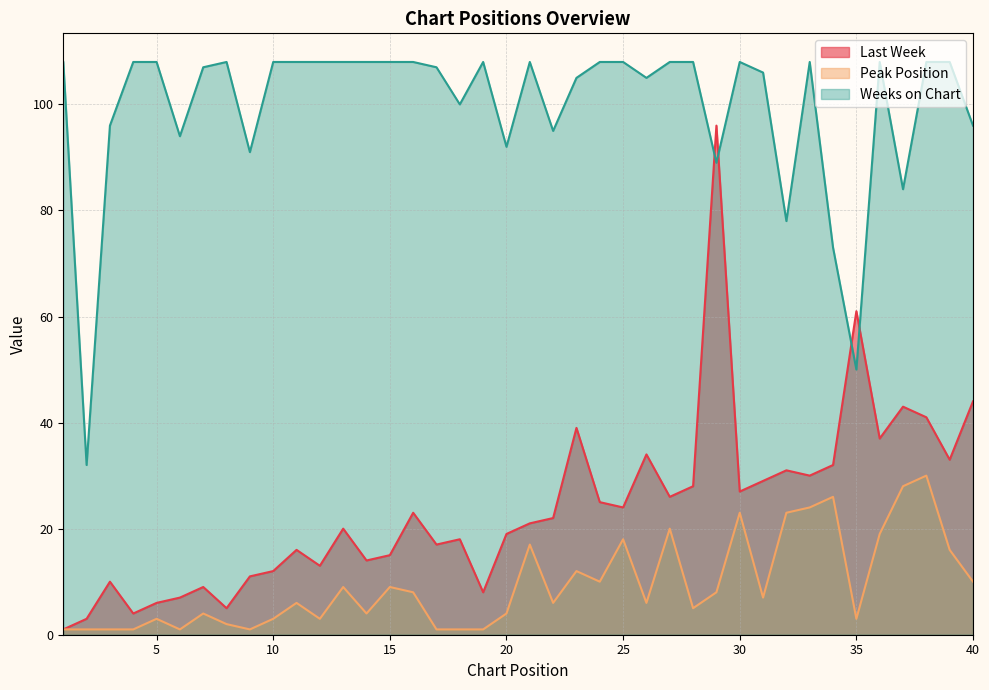

Reading left to right, what are all the values shown in this chart?

Last Week: 1	3	10	4	6	7	9	5	11	12	16	13	20	14	15	23	17	18	8	19	21	22	39	25	24	34	26	28	96	27	29	31	30	32	61	37	43	41	33	44
Peak Position: 1	1	1	1	3	1	4	2	1	3	6	3	9	4	9	8	1	1	1	4	17	6	12	10	18	6	20	5	8	23	7	23	24	26	3	19	28	30	16	10
Weeks on Chart: 108	32	96	108	108	94	107	108	91	108	108	108	108	108	108	108	107	100	108	92	108	95	105	108	108	105	108	108	89	108	106	78	108	73	50	108	84	108	108	96